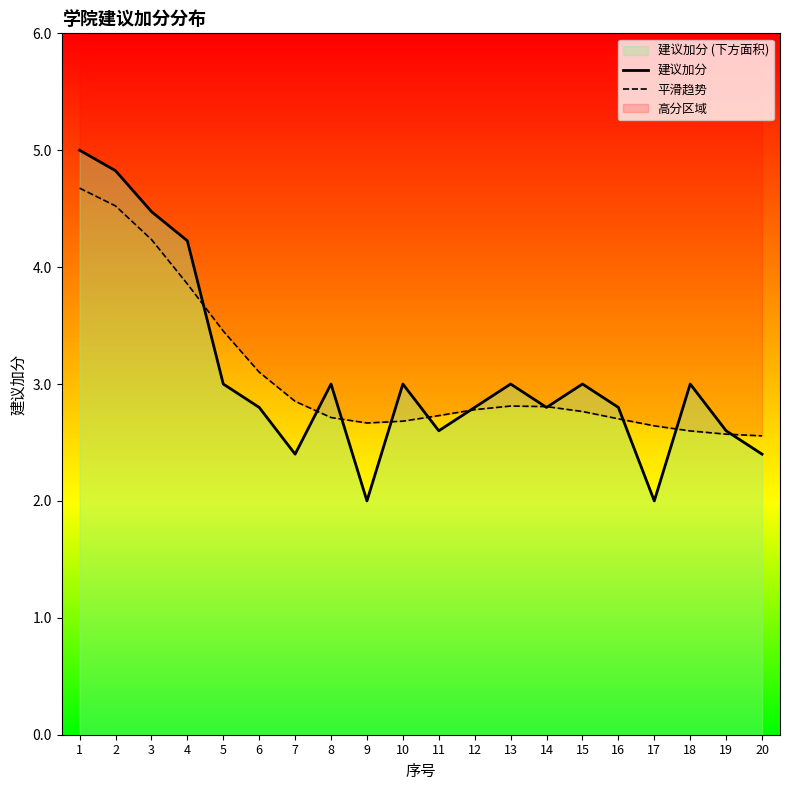

What is the value of the 平滑趋势 point at the 1st from the left?

4.7